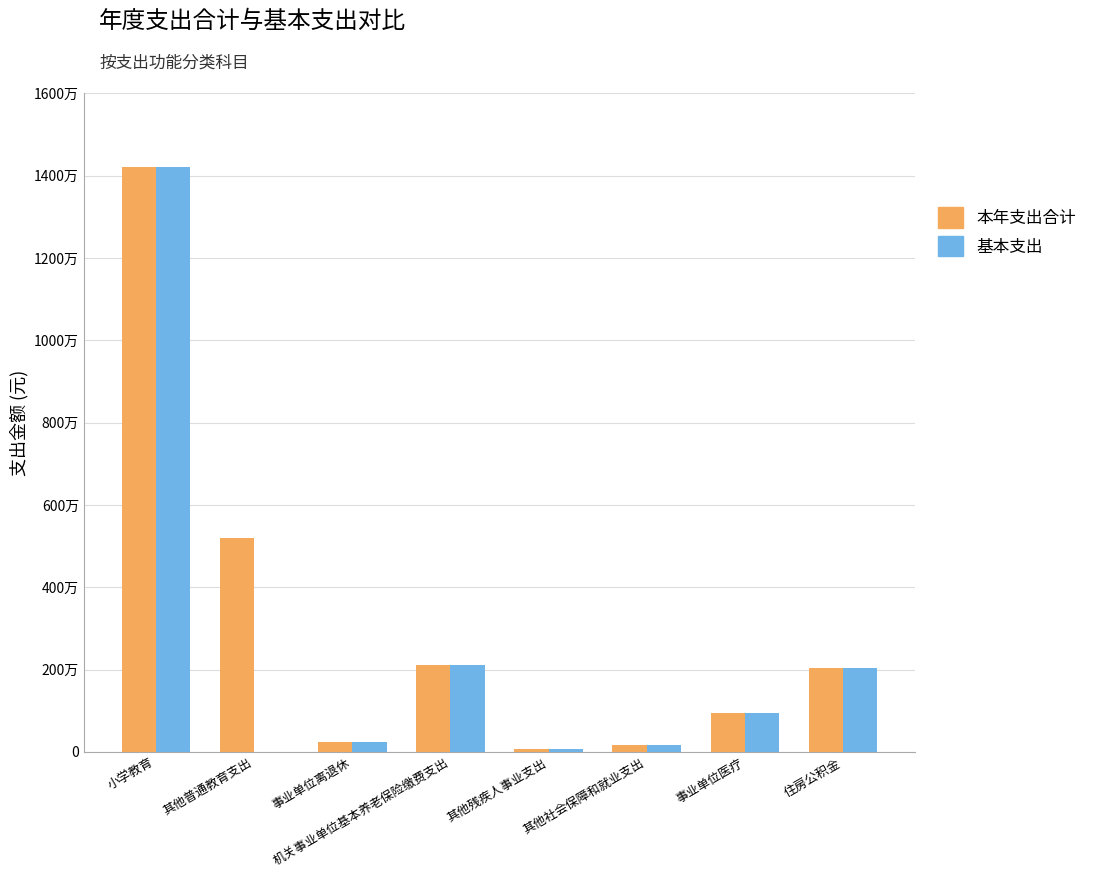

Reading right to left, list all the values displayed in this chart.

本年支出合计: 住房公积金=2030522.0	事业单位医疗=952248.3	其他社会保障和就业支出=162434.5	其他残疾人事业支出=63679.3	机关事业单位基本养老保险缴费支出=2105120.8	事业单位离退休=229849.4	其他普通教育支出=5209415.0	小学教育=14210379.4
基本支出: 住房公积金=2030522.0	事业单位医疗=952248.3	其他社会保障和就业支出=162434.5	其他残疾人事业支出=63679.3	机关事业单位基本养老保险缴费支出=2105120.8	事业单位离退休=229849.4	其他普通教育支出=0.0	小学教育=14210379.4